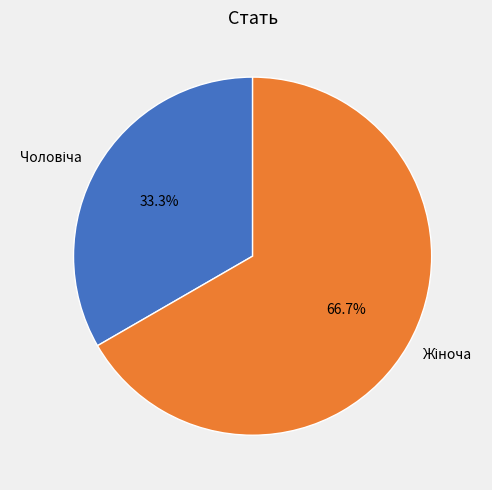

Does any single category account for the majority?

Yes